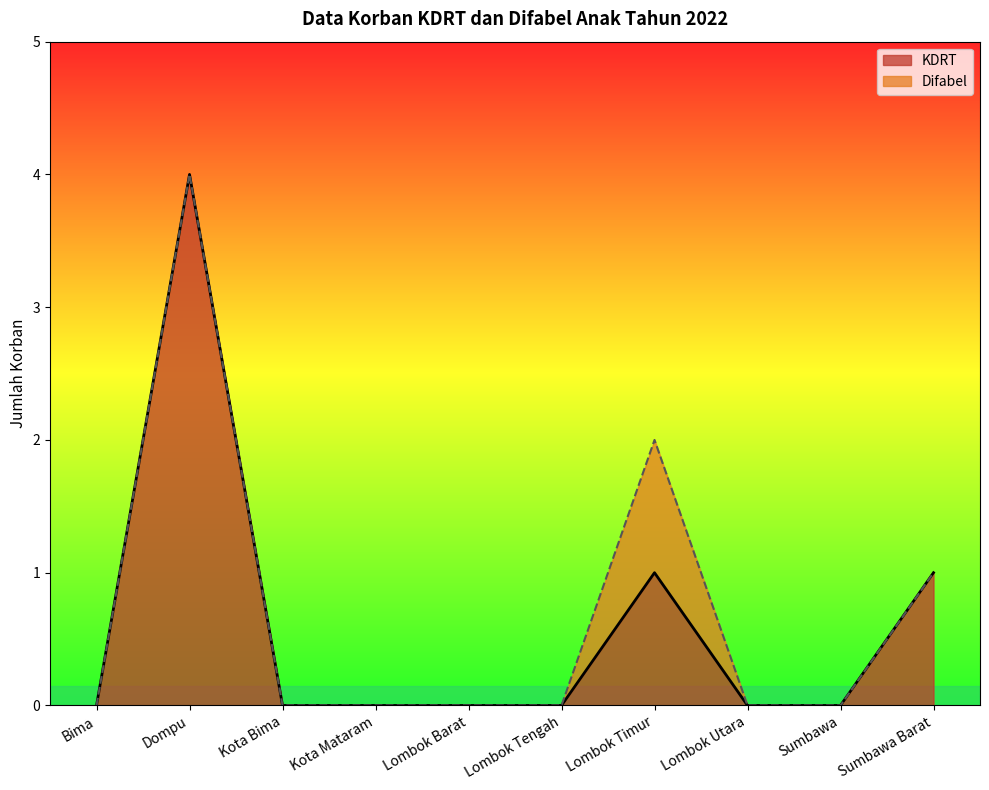

What is the change in value from Kota Bima to Lombok Timur?

+1